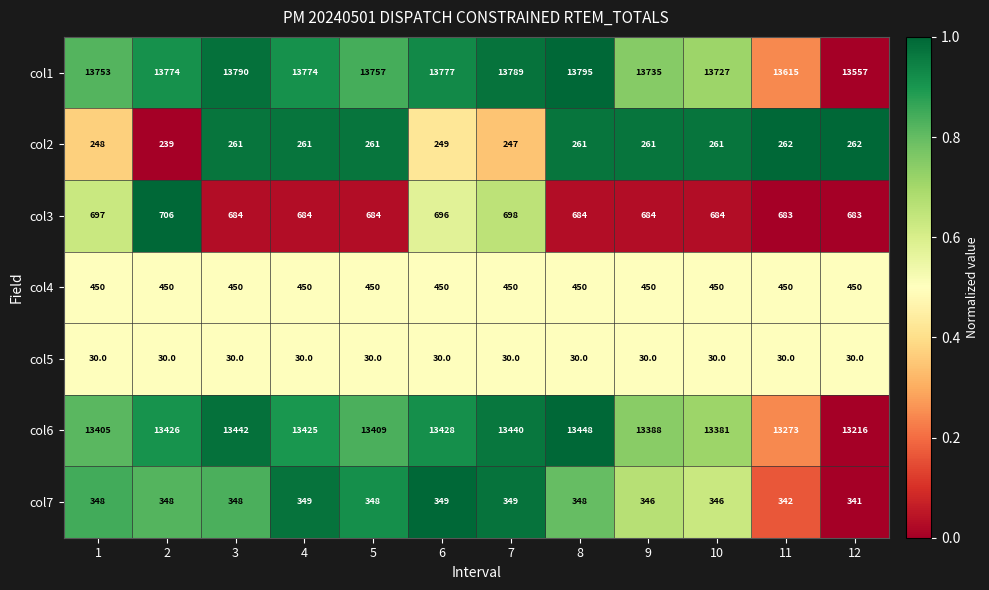

Which series has the largest total across all categories?

col1